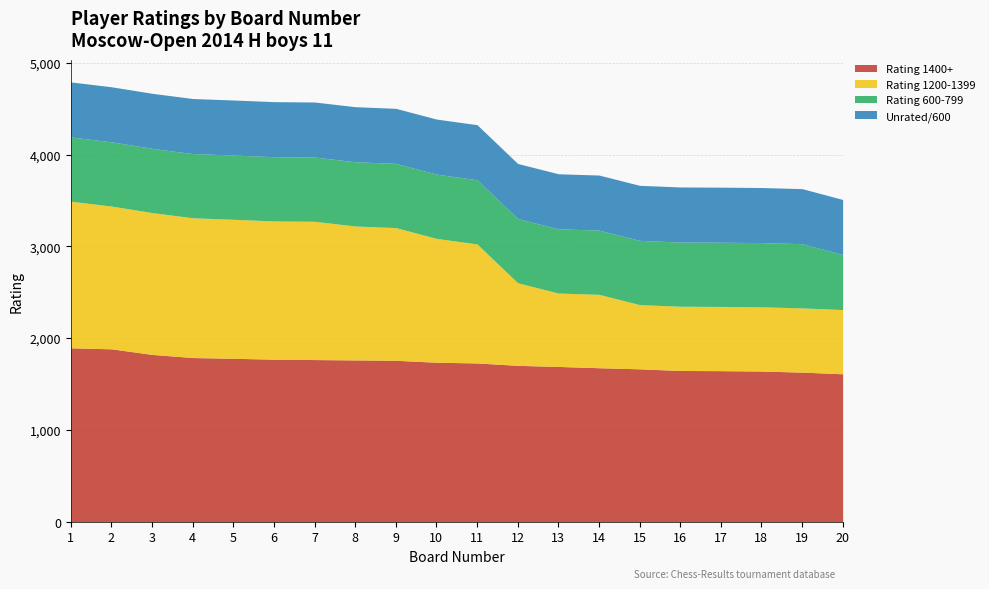

True or false: Rating 1200-1399 has more than 2 points higher than both neighbors.

False